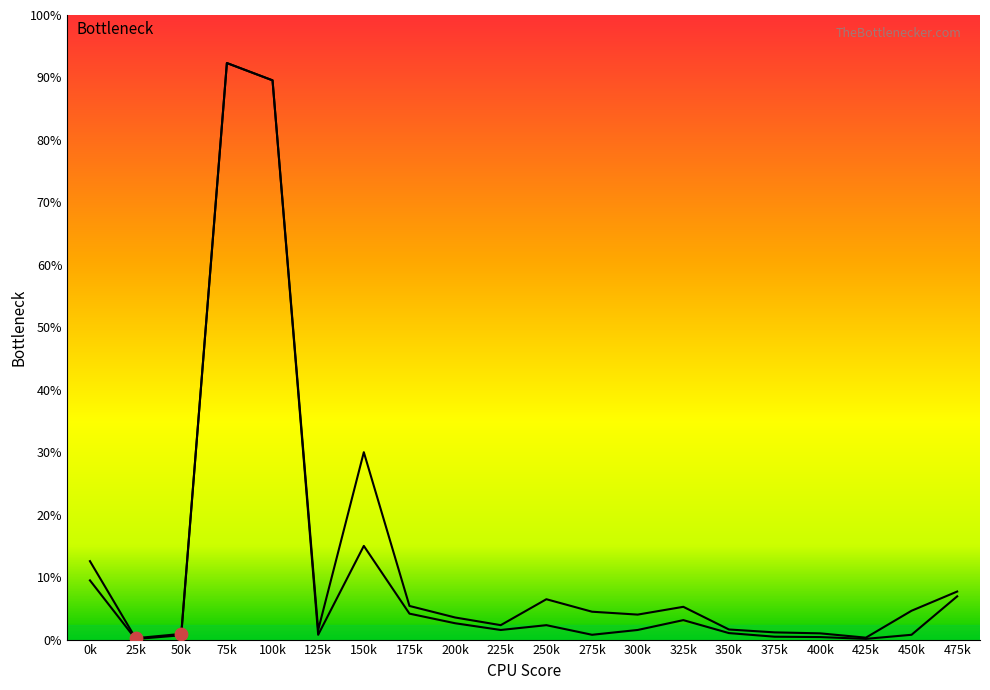

Which series has the largest total across all categories?

总投资(亿元)